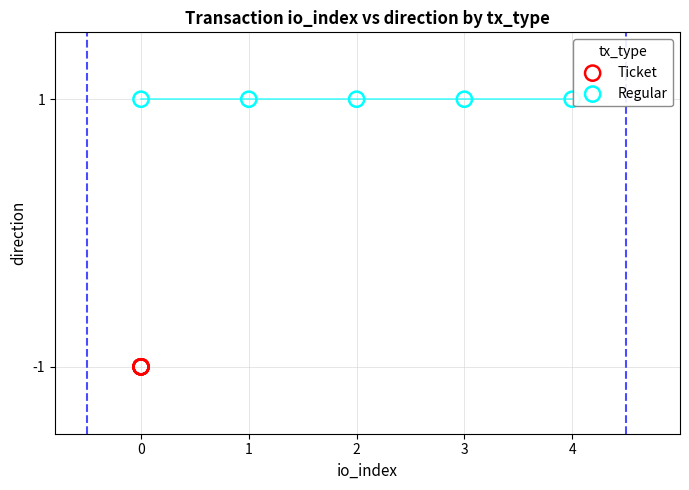

Which series reaches the minimum Y coordinate?

Ticket